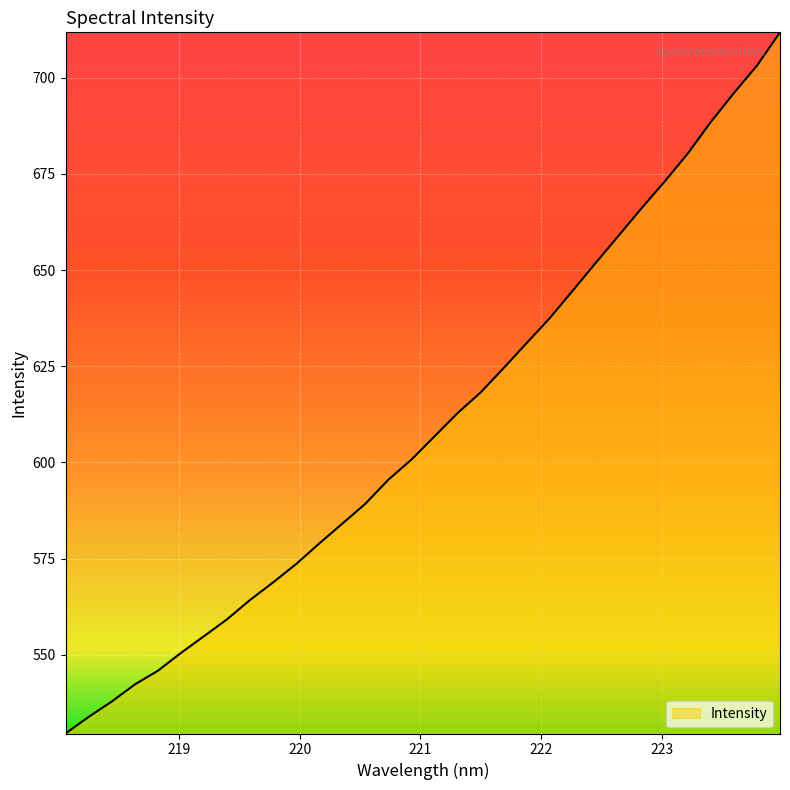

What is the maximum value shown in the chart?

711.8